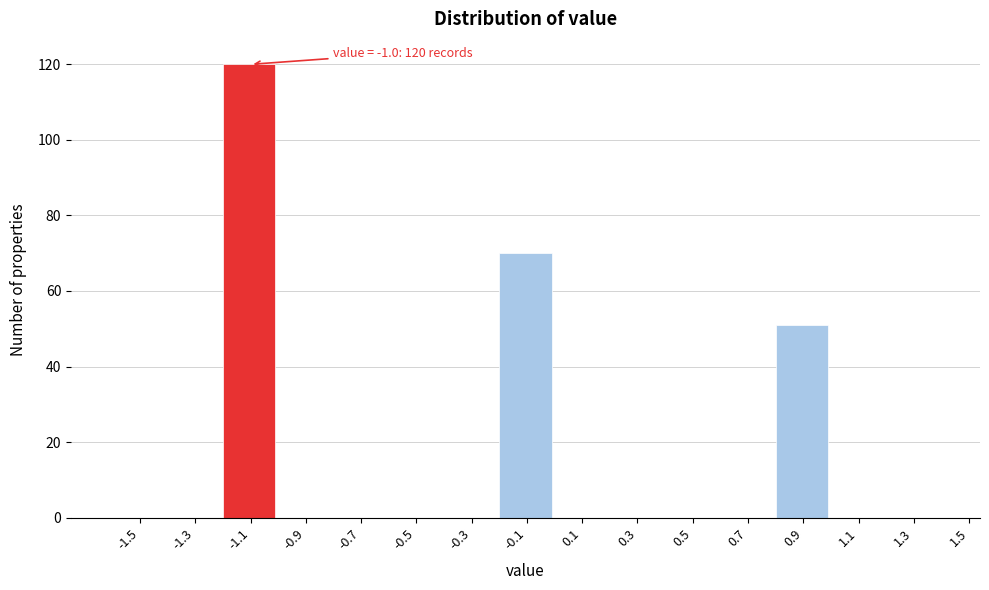

Reading left to right, extract all data points from this chart.

-1.5=0	-1.3=0	-1.1=120	-0.9=0	-0.7=0	-0.5=0	-0.3=0	-0.1=70	0.1=0	0.3=0	0.5=0	0.7=0	0.9=51	1.1=0	1.3=0